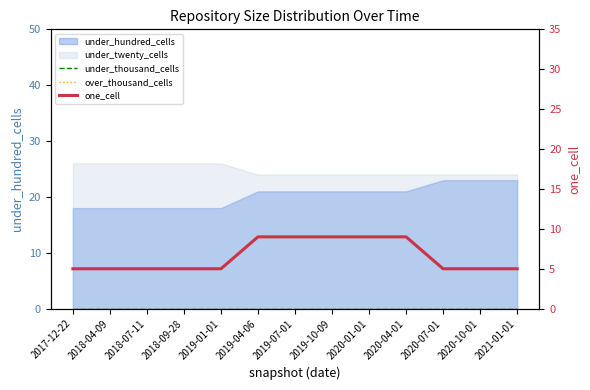

True or false: under_thousand_cells and over_thousand_cells intersect in this chart.

False